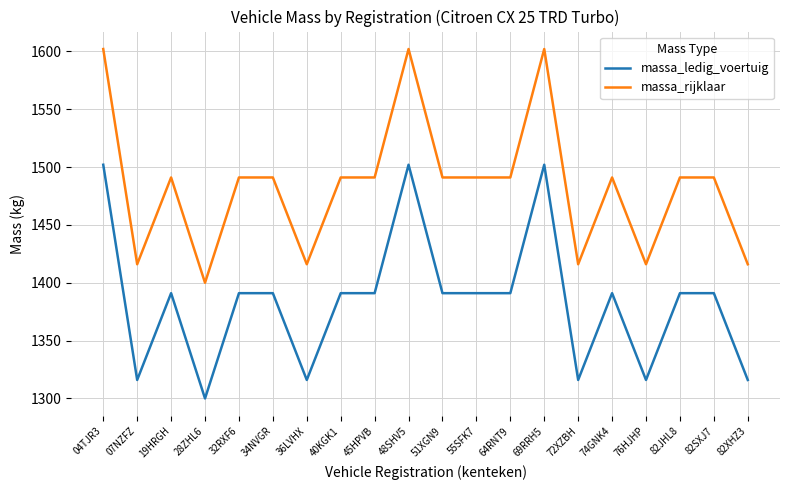

Rank the series by their average value, from highest to lowest.

massa_rijklaar, massa_ledig_voertuig